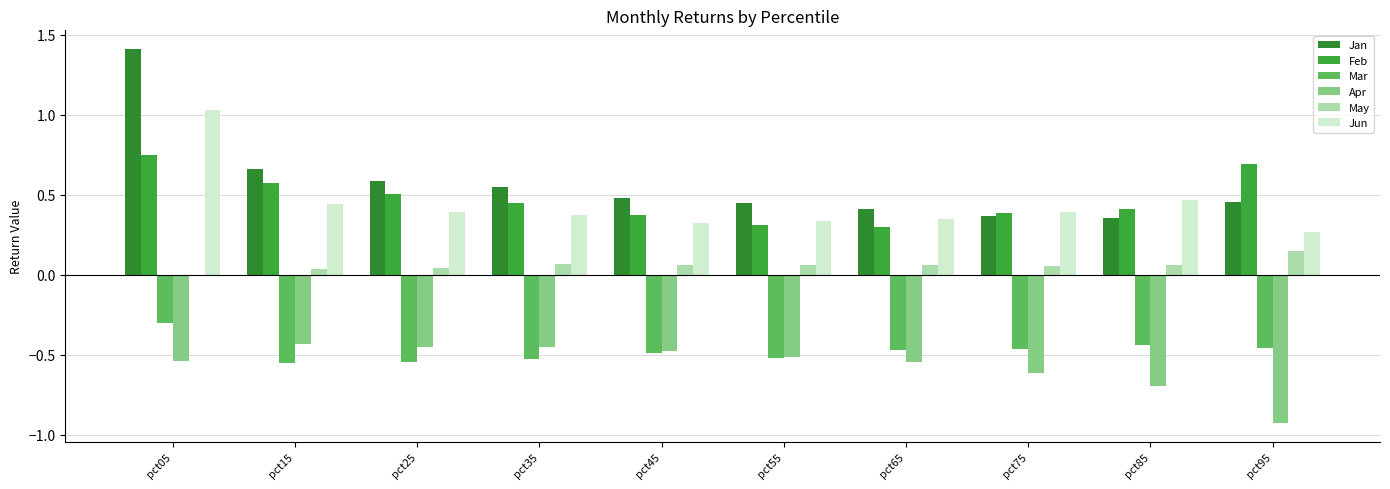

Which category has the highest value in the Jun series?

pct05